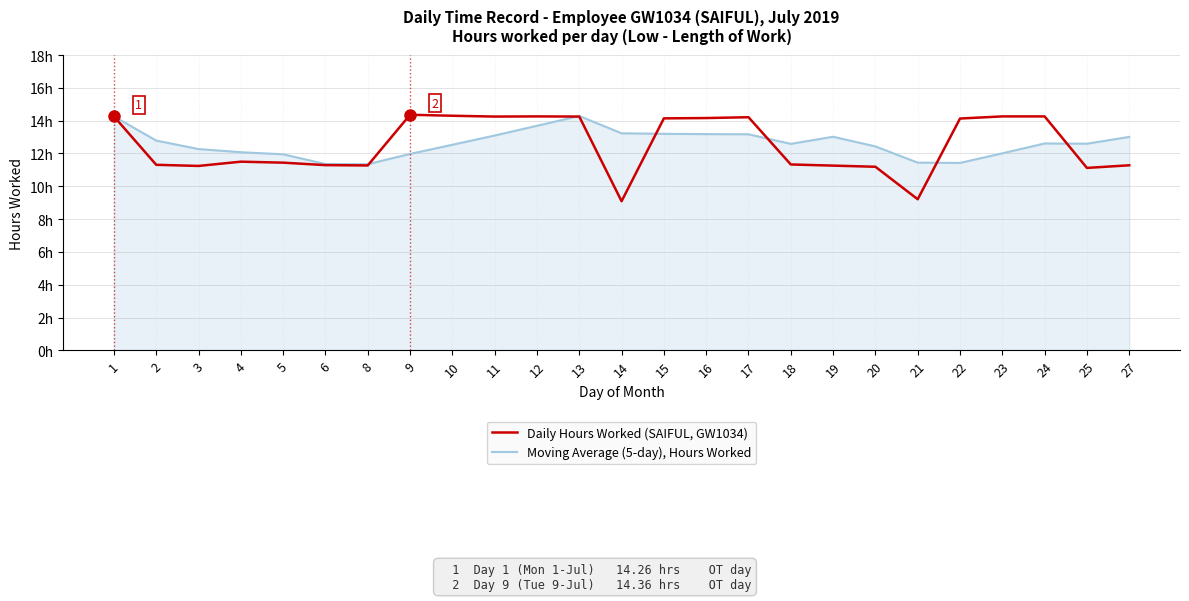

How many interior local peaks does the Daily Hours Worked (SAIFUL, GW1034) series have?

4